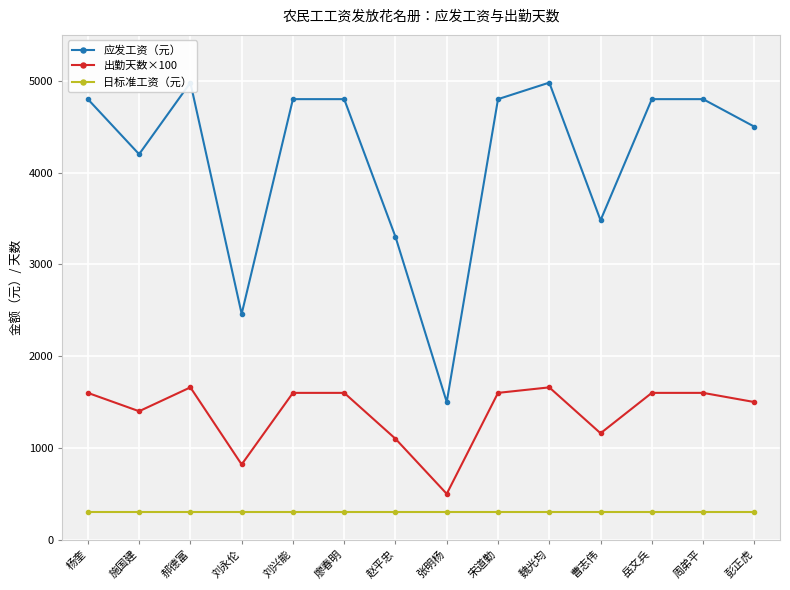

What is the label of the 3rd point from the right?

岳文兵